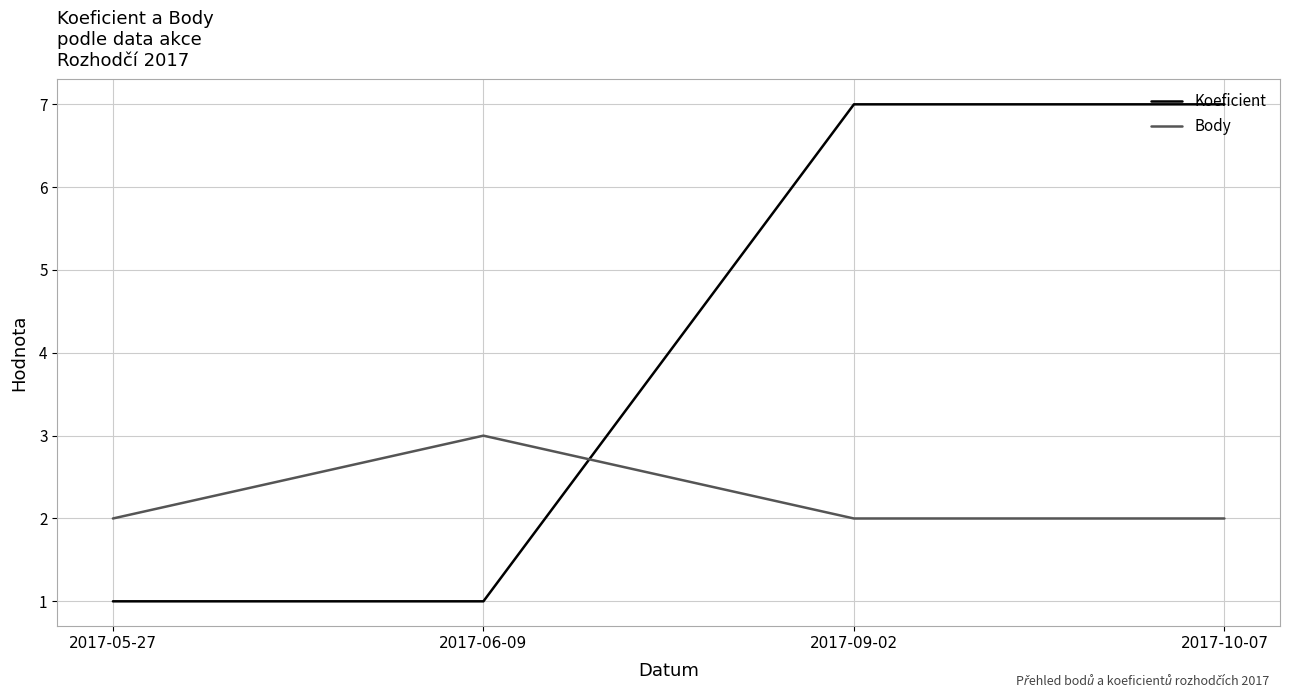

What is the approximate value of Koeficient at 2017-09-02?

7